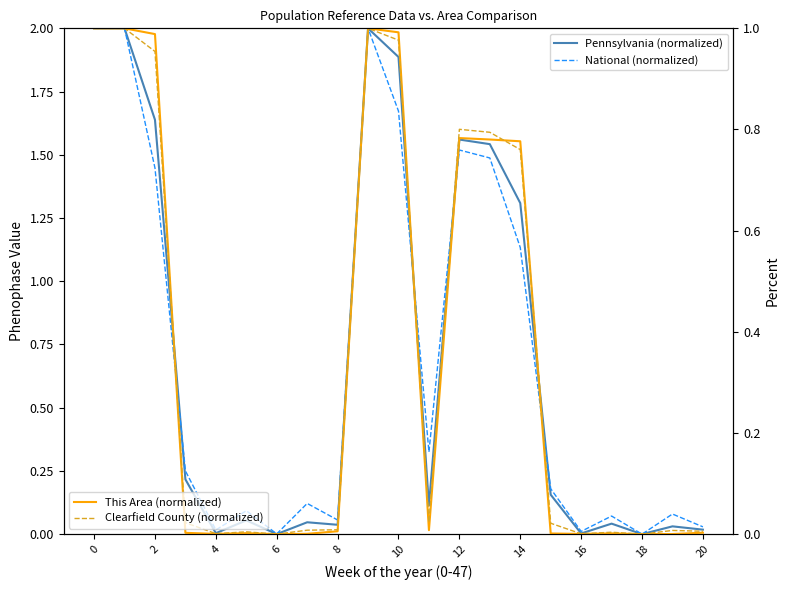

At how many categories does at least one series exceed 1?

8